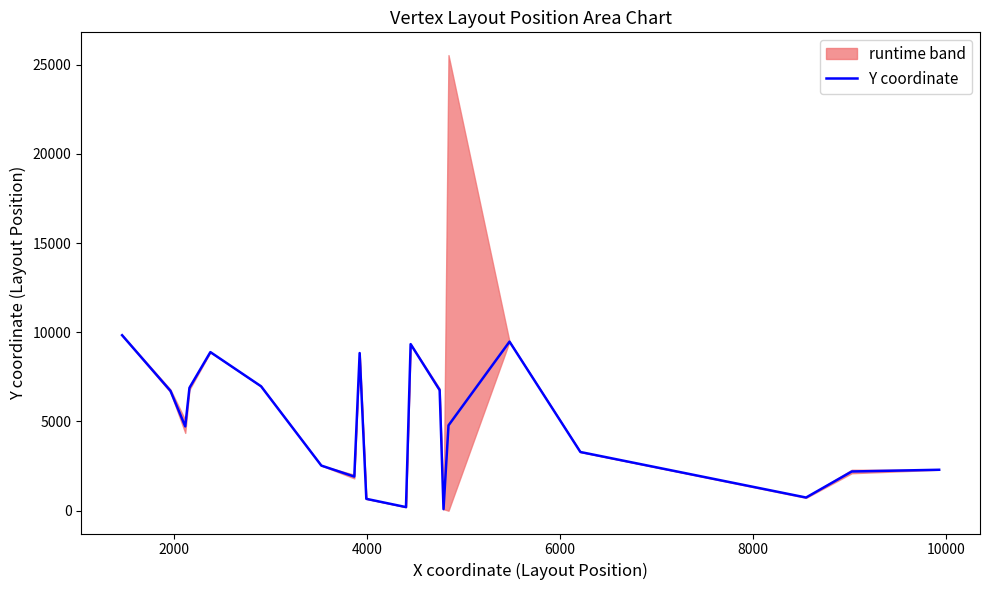

What is the maximum value for Y coordinate?

9834.2